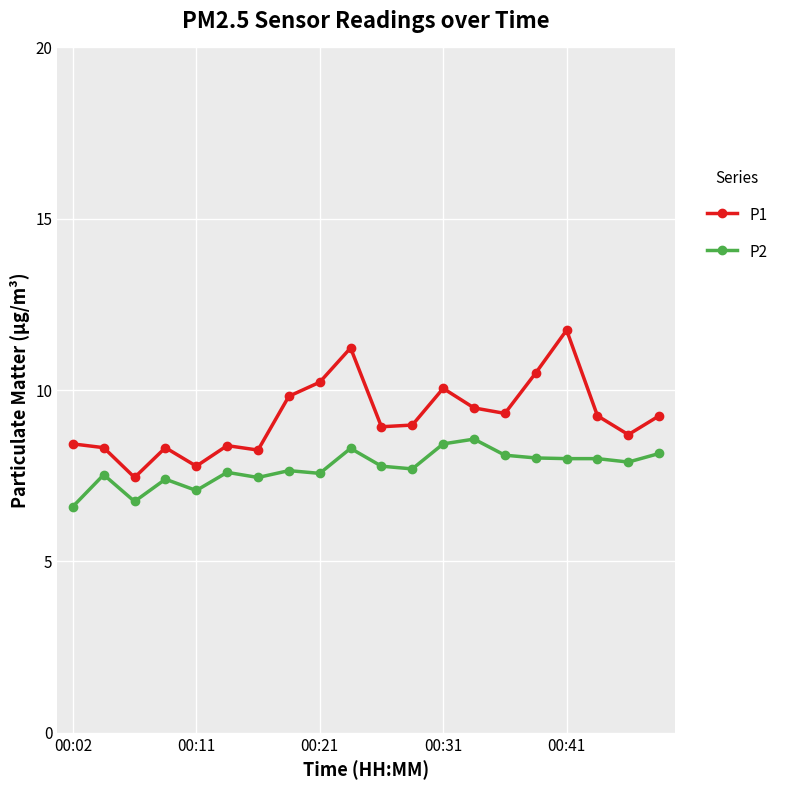

Count the number of data series in this chart.

2